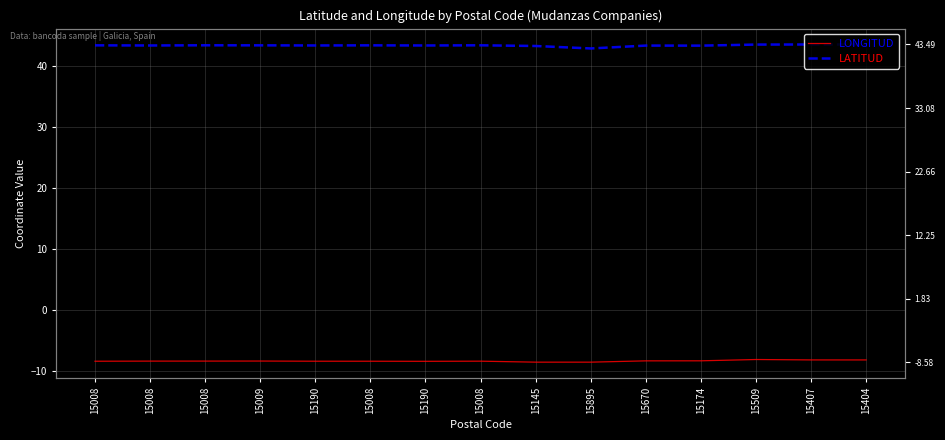

At which label is LATITUD closest to 43?

15895